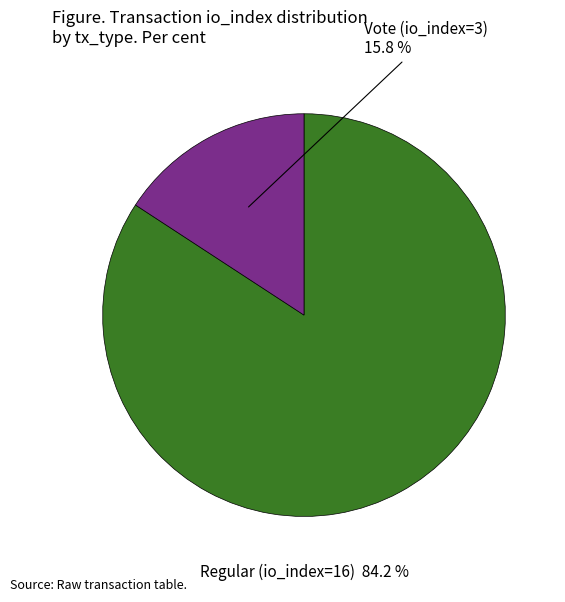

Is there a majority slice in this chart?

Yes